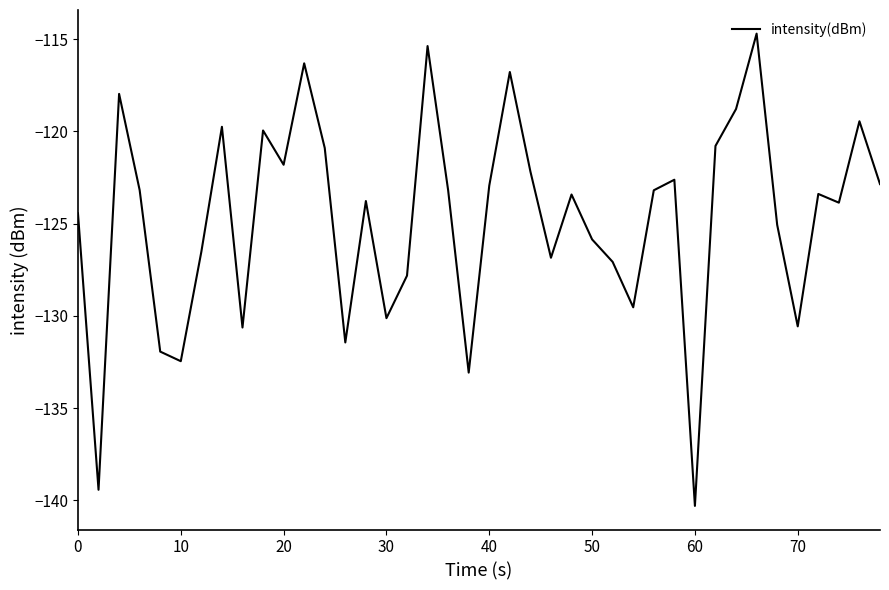

Count the number of categories in the chart.

40